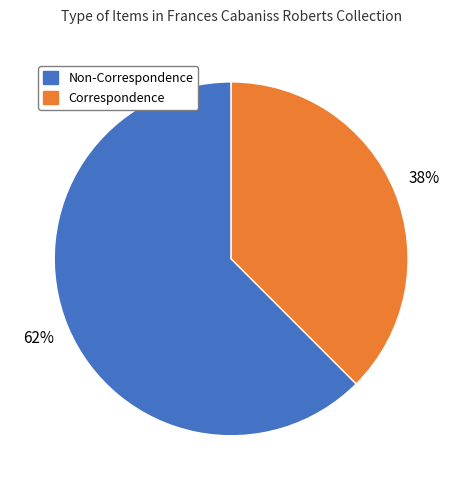

Rank the categories by value from highest to lowest.

Non-Correspondence, Correspondence